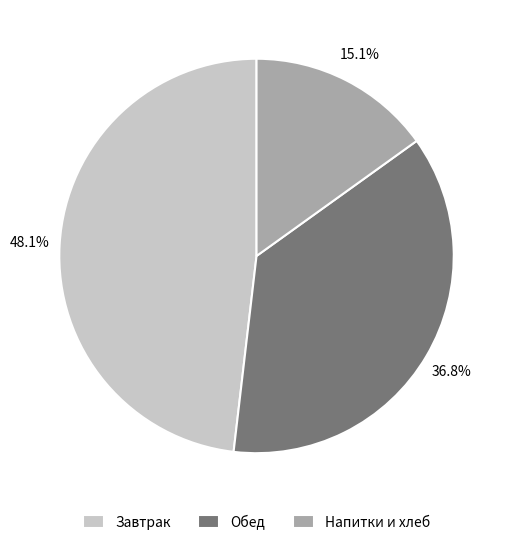

Which category has the biggest portion of the pie?

Завтрак